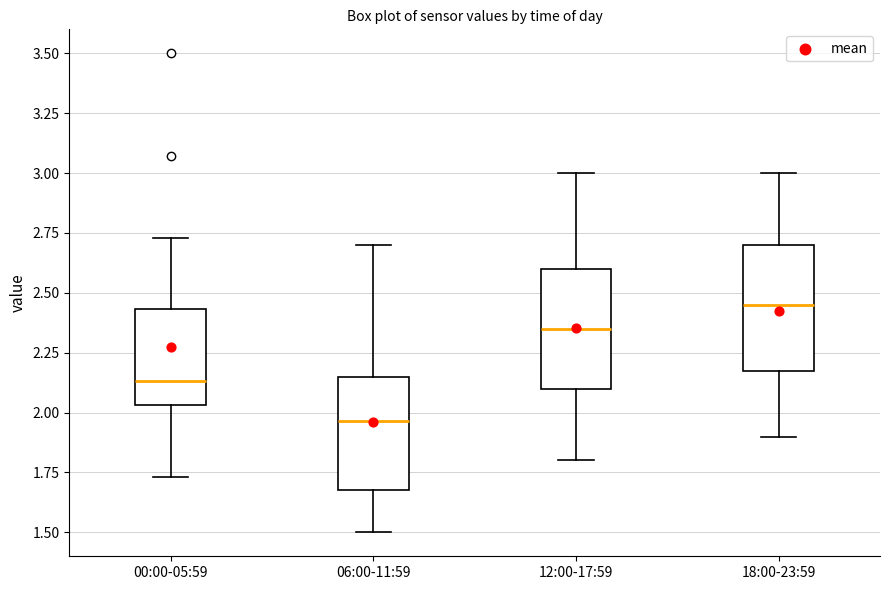

Reading left to right, read every box against the y-axis: the position of its median line, the range the box covers, and the ends of its whiskers. The values are not printed on the chart, so give them approximately, as read against the axis.

00:00-05:59: median 2.15, box 2.05 to 2.45, whiskers 1.75 to 2.75
06:00-11:59: median 1.95, box 1.70 to 2.15, whiskers 1.50 to 2.70
12:00-17:59: median 2.35, box 2.10 to 2.60, whiskers 1.80 to 3.00
18:00-23:59: median 2.45, box 2.20 to 2.70, whiskers 1.90 to 3.00